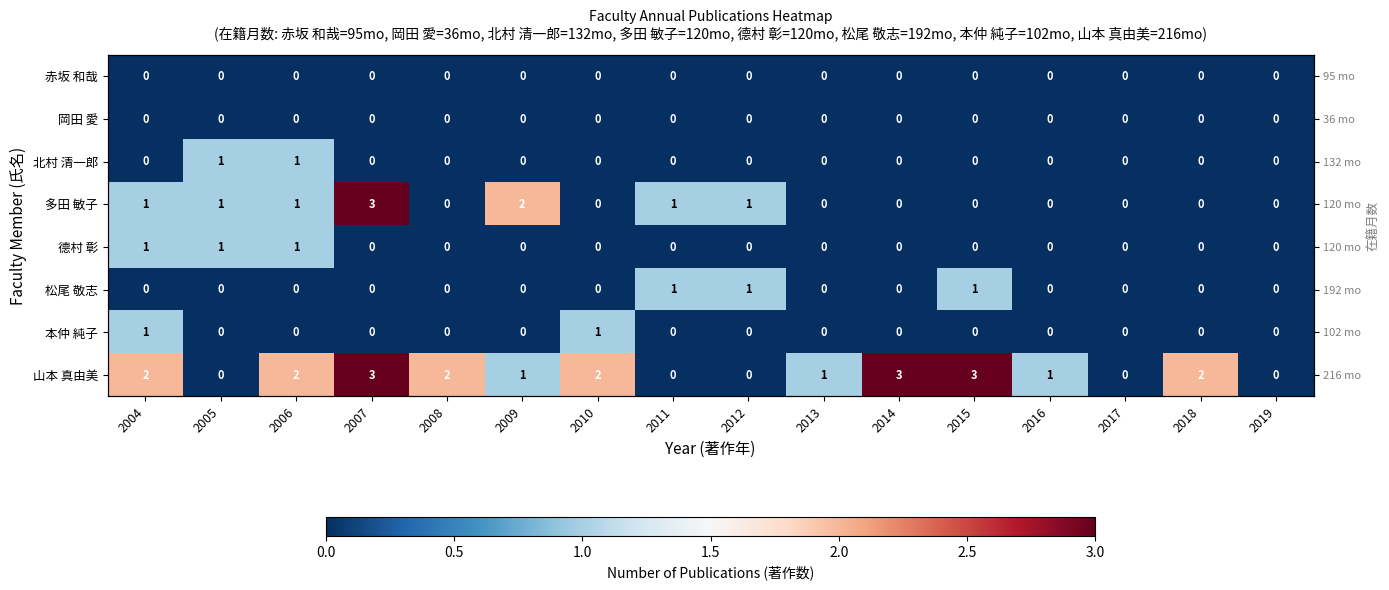

Count the number of data series in this chart.

8